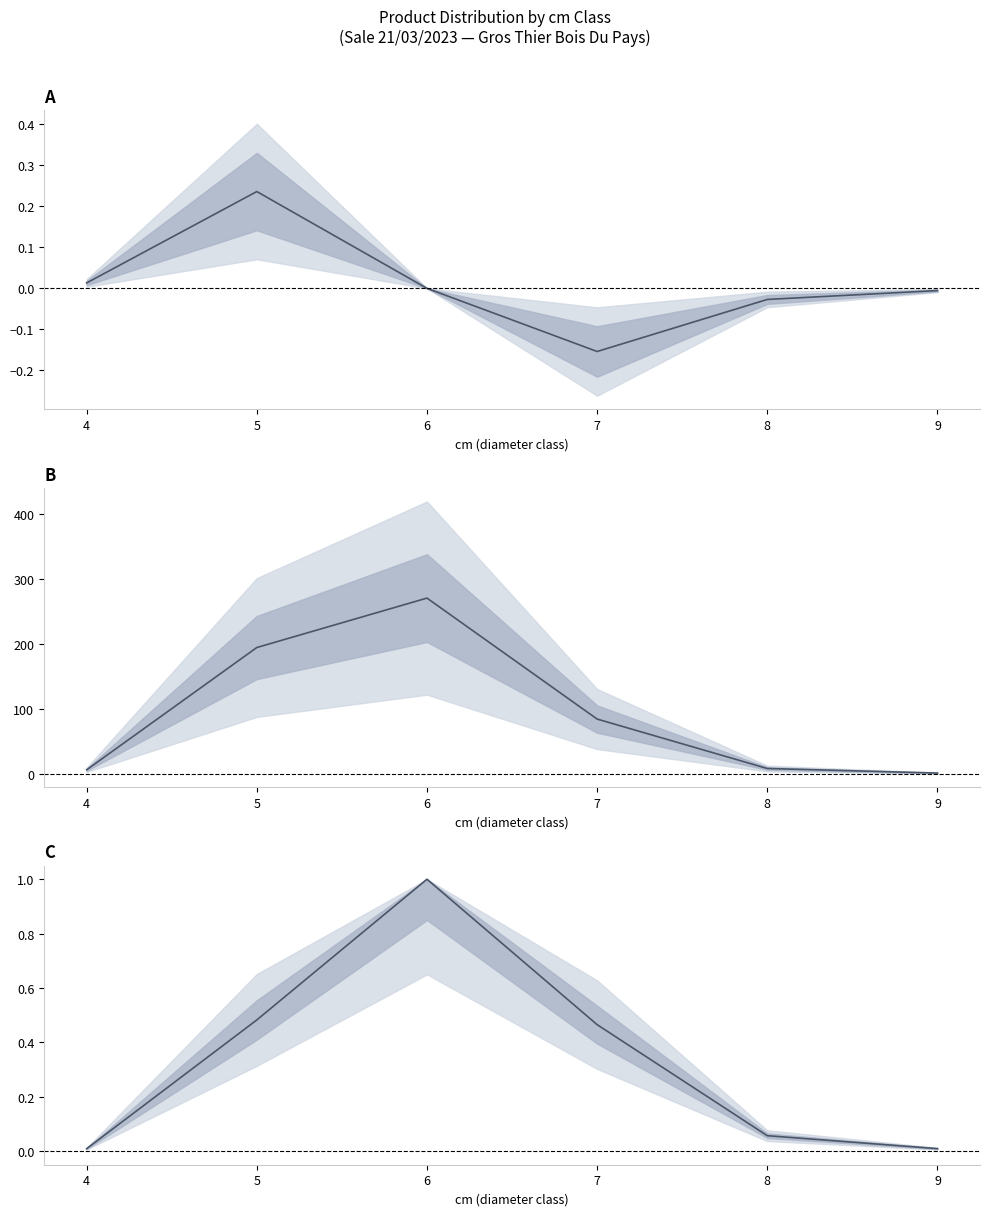

Which series has the largest range (max minus min)?

produit_nbre